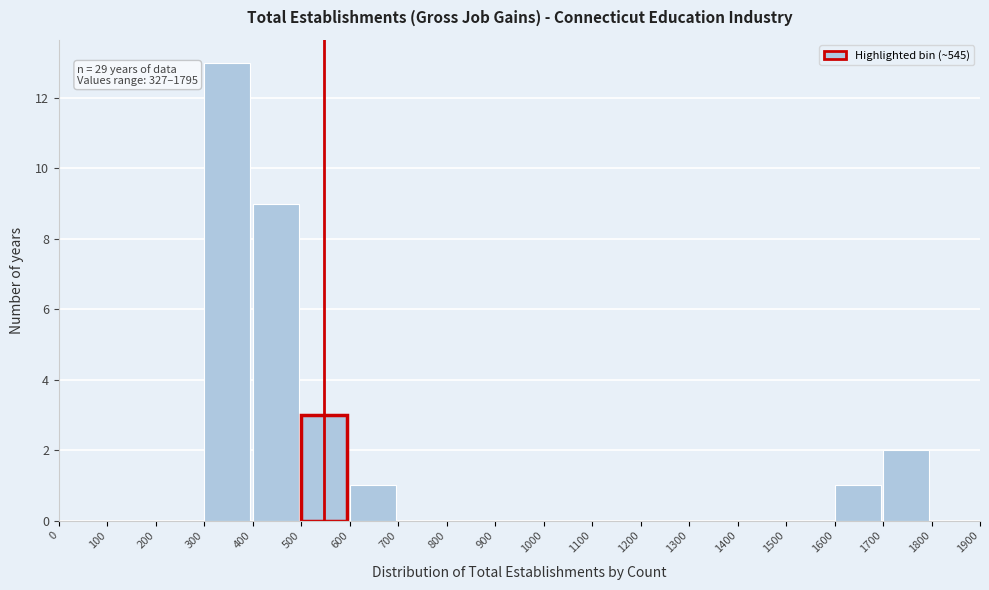

Over which range of the x-axis is the bar tallest?

300 to 400